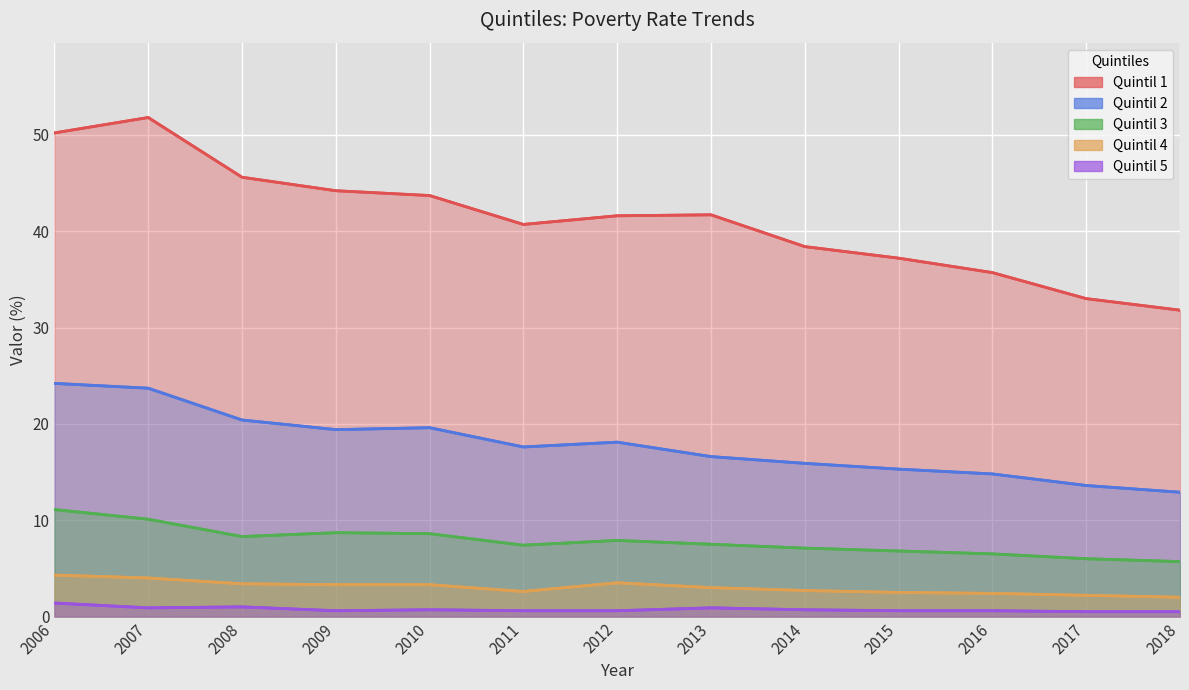

True or false: Quintil 4 and Quintil 3 intersect in this chart.

False